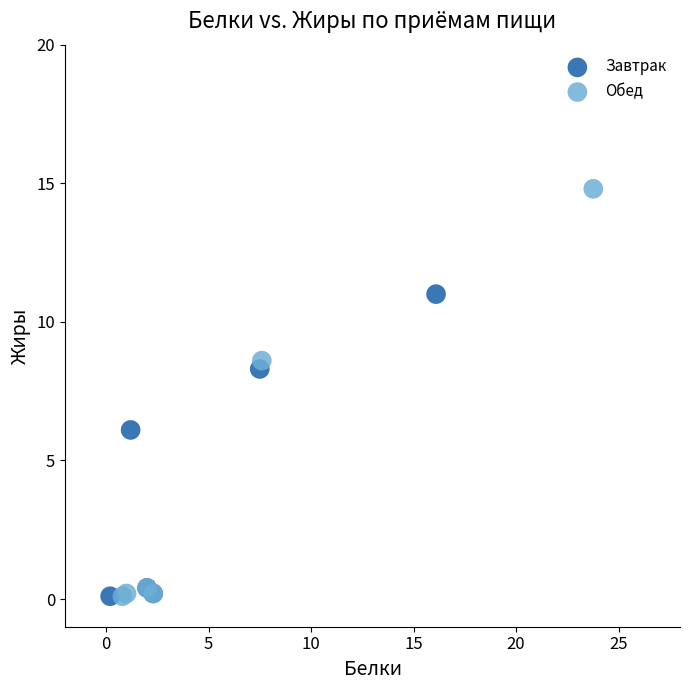

Which series has the widest spread of Y values?

Обед